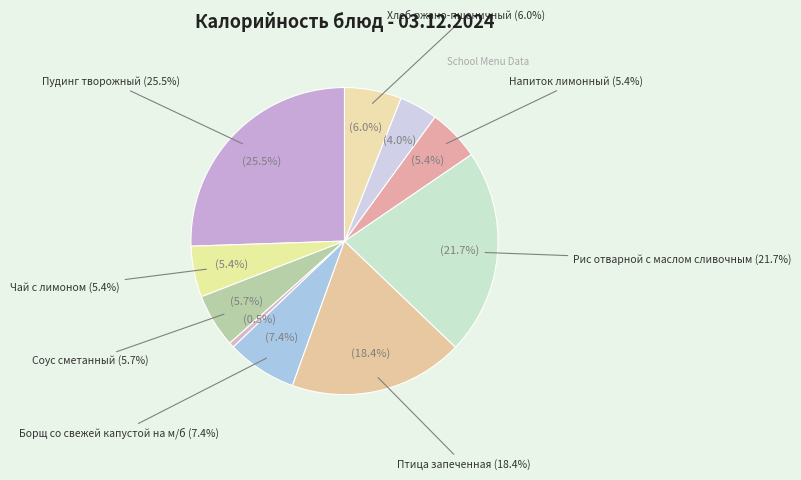

To the nearest percent, what is the difference between the Напиток лимонный and Птица запеченная slice percentages?

13%